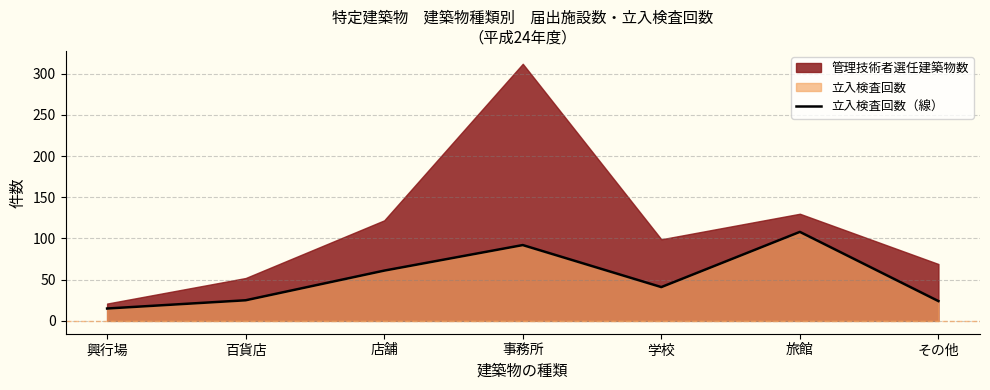

What is the average value?

52